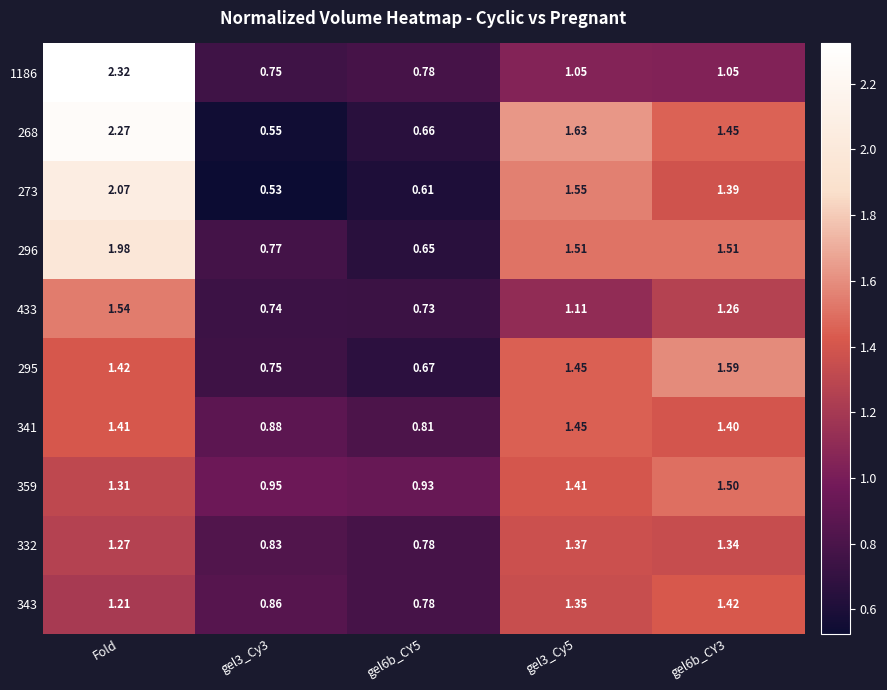

Which label corresponds to the largest value in the chart?

Fold